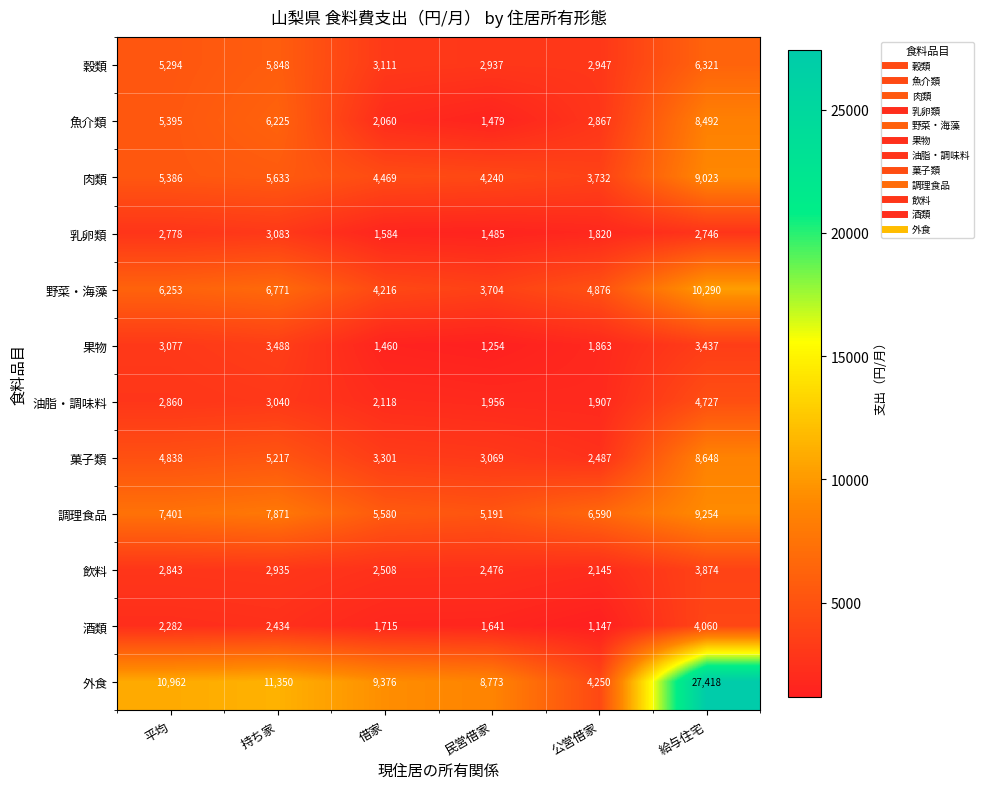

Which category has the lowest value in the 菓子類 series?

公営借家